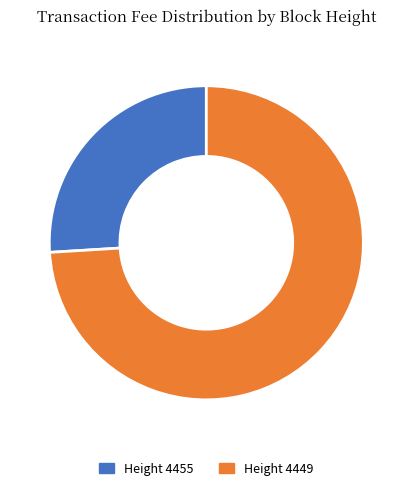

What is the ratio of the value at Height 4449 to the value at Height 4455?

2.9